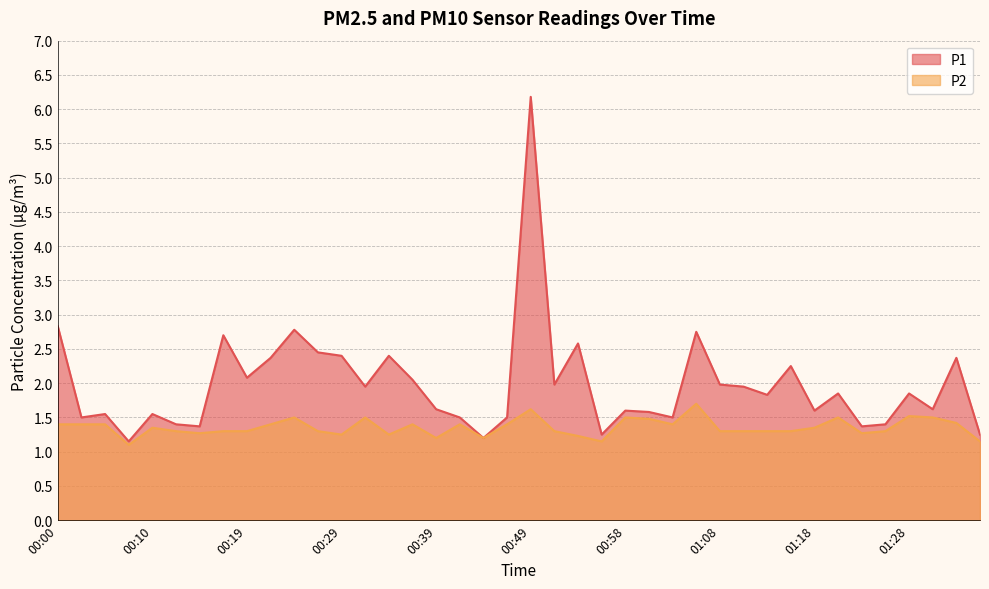

The P2 series shows 2.4 at 01:33. True or false?

False